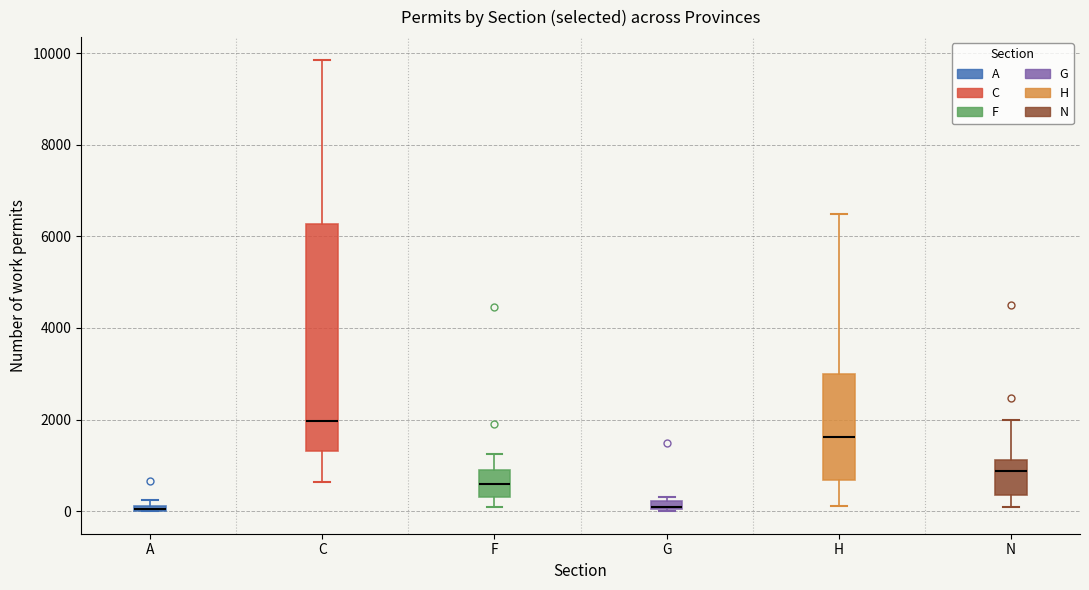

Which box is the tallest, from its lower edge to its upper edge?

C